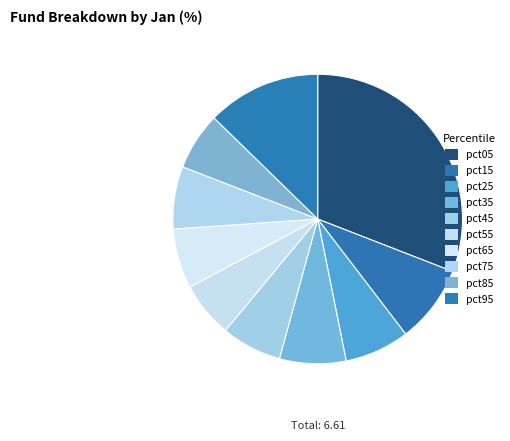

Rank the categories by value from lowest to highest.

pct55, pct85, pct65, pct45, pct75, pct25, pct35, pct15, pct95, pct05